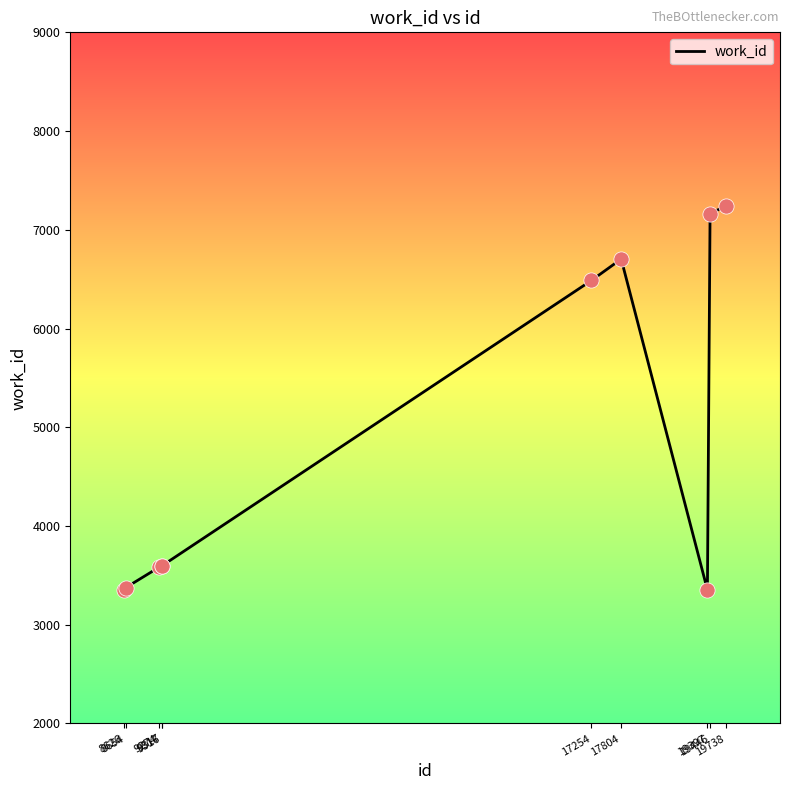

Between 17804 and 17254, which is larger?

17804